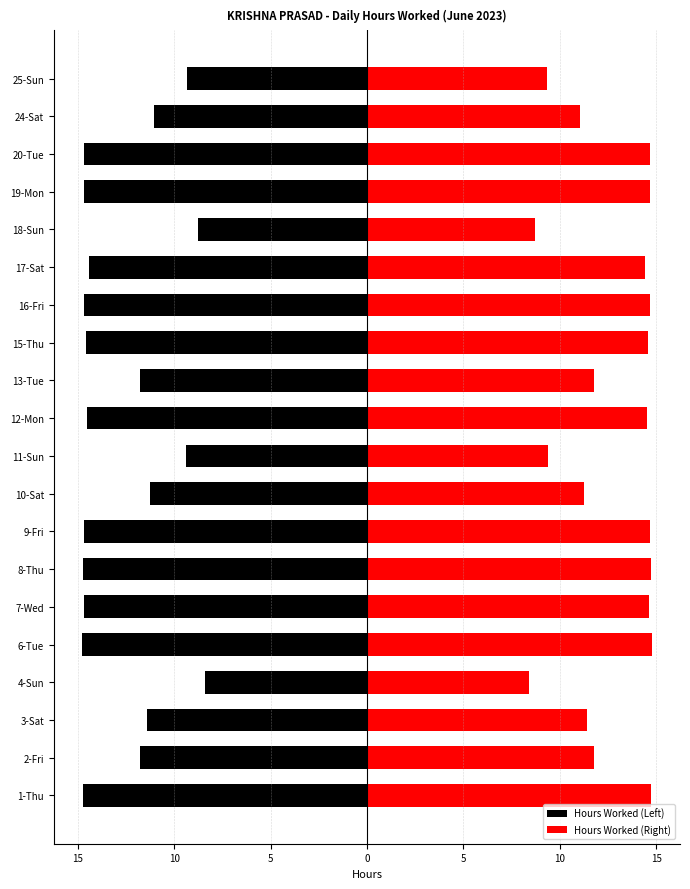

What are all the series names shown in the legend?

Hours Worked (Left), Hours Worked (Right)